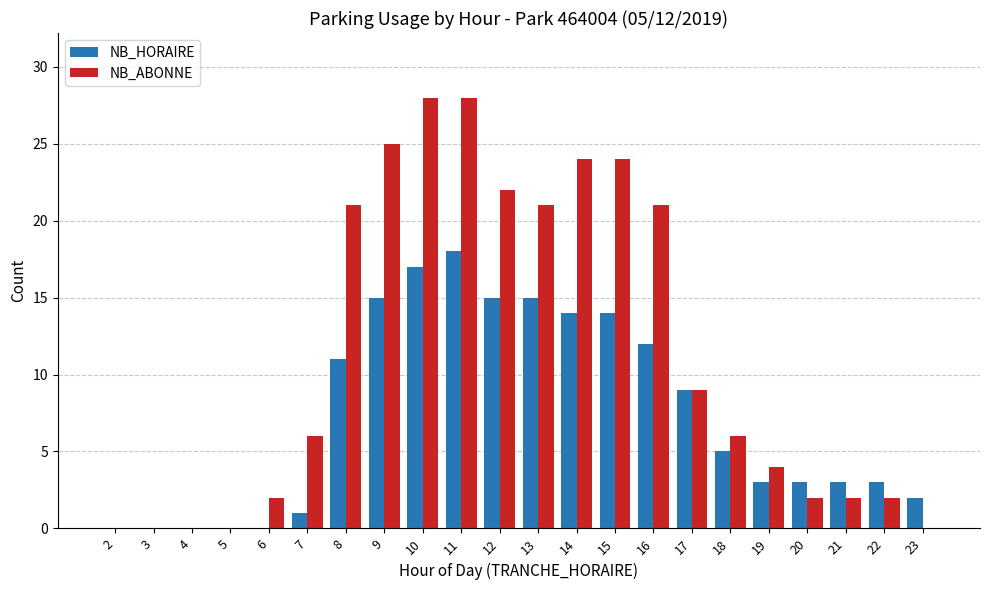

How many series are shown in this chart?

2